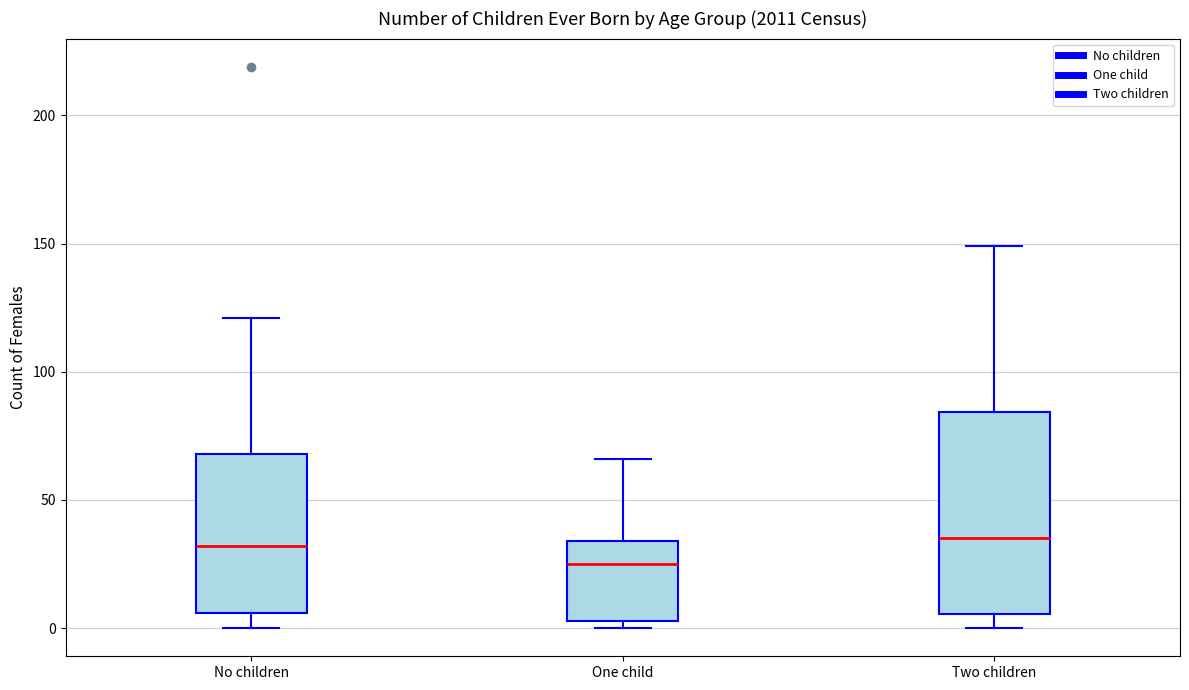

Comparing the boxes themselves (not the whiskers), which one is the tallest?

Two children